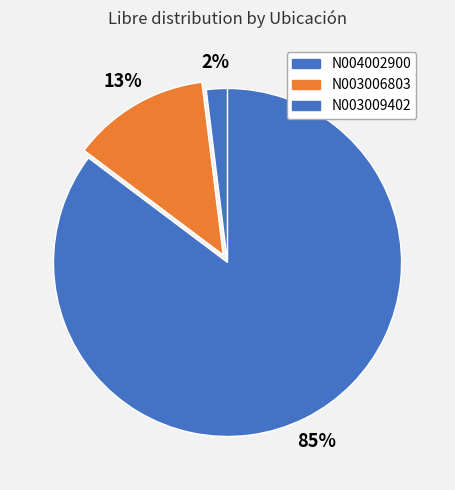

Count the number of slices in the pie.

3